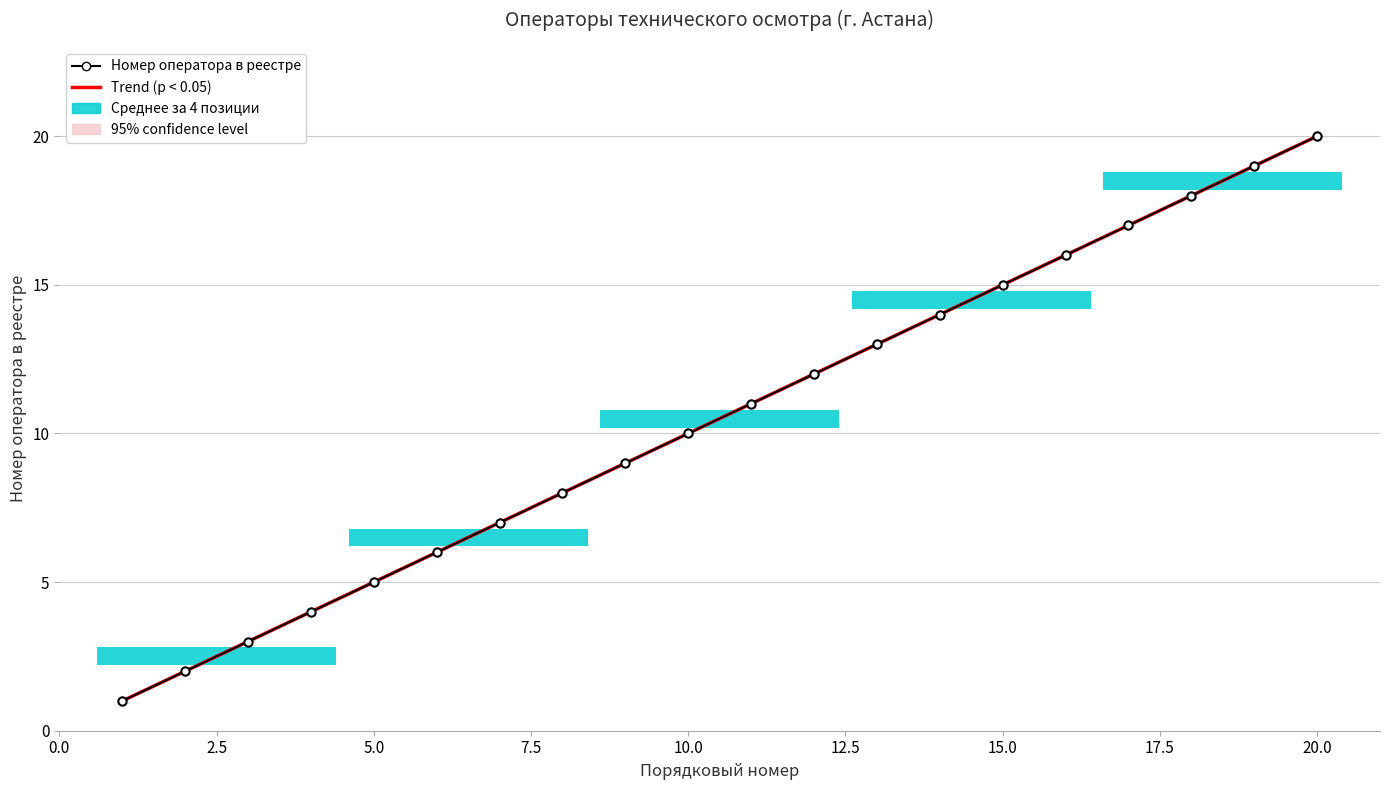

True or false: the data shows 9 at 9.

True